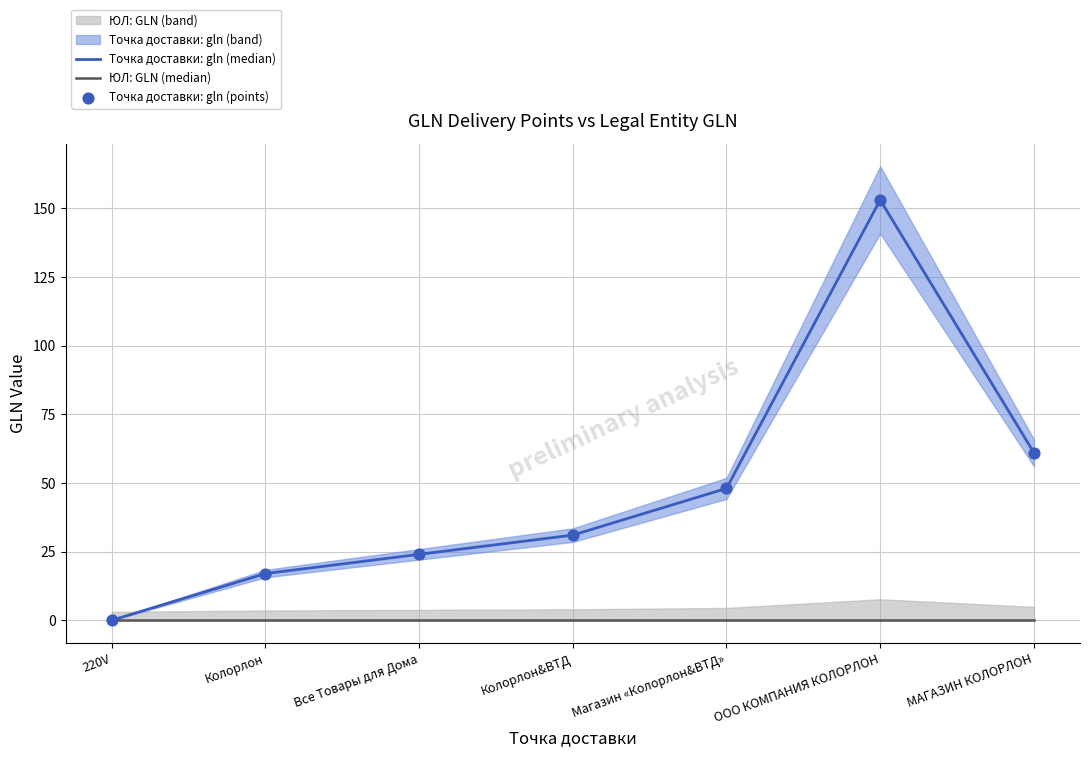

Which series has the largest Y range (max minus min)?

Точка доставки: gln (median)